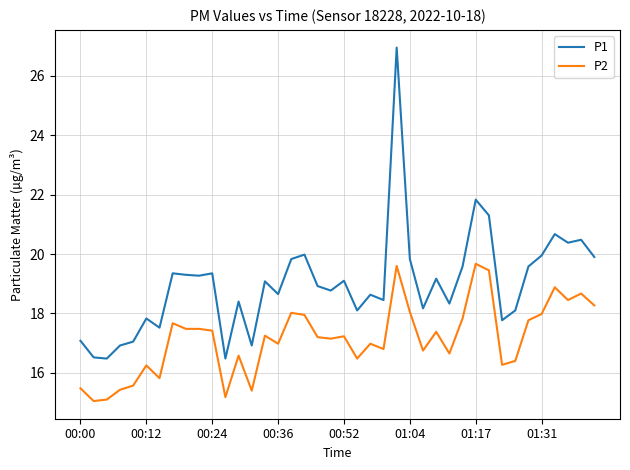

Which series has the largest range (max minus min)?

P1